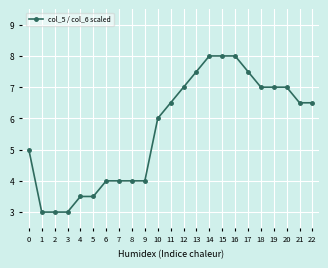

What is the maximum value shown in the chart?

8.0